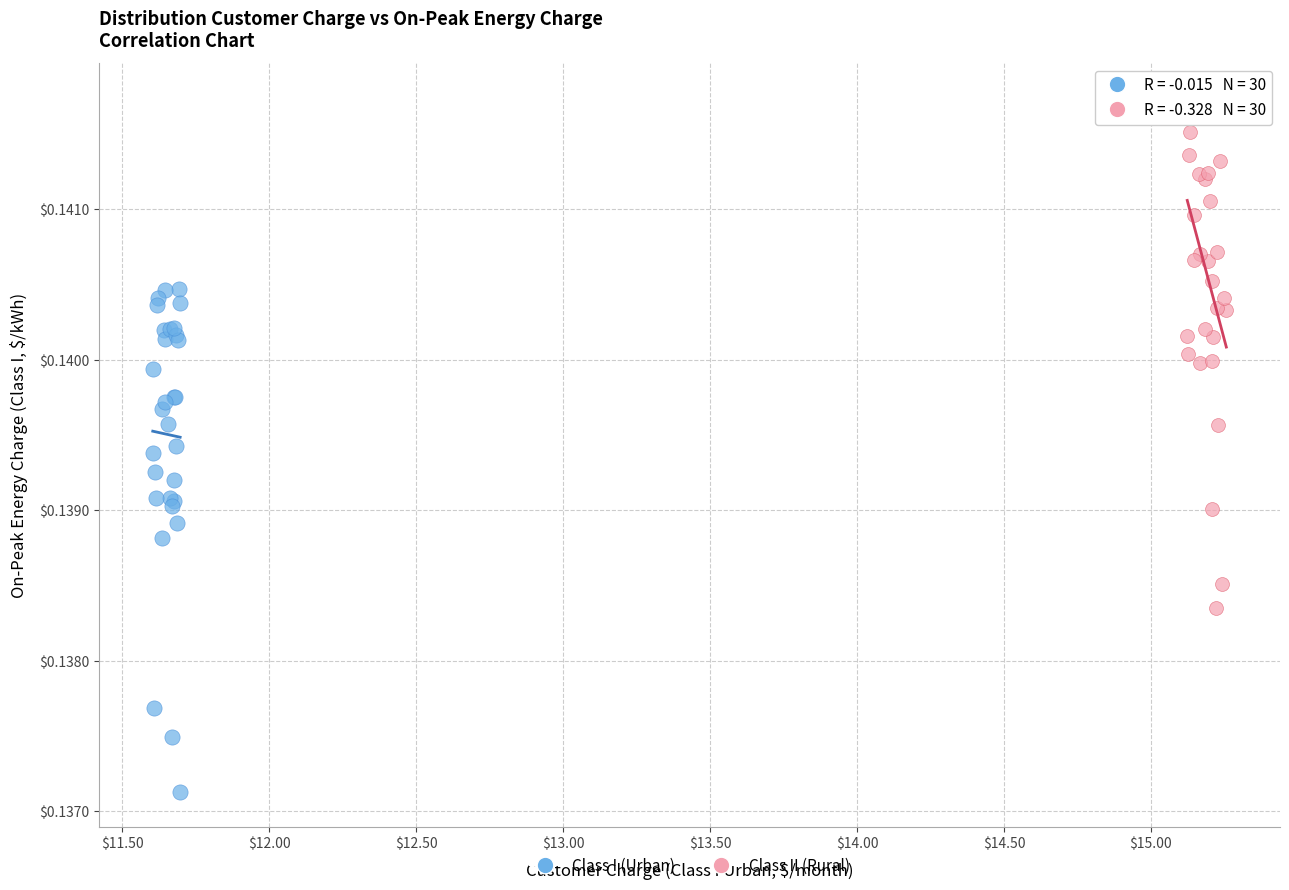

Which series reaches the maximum Y coordinate?

Class II (Rural)